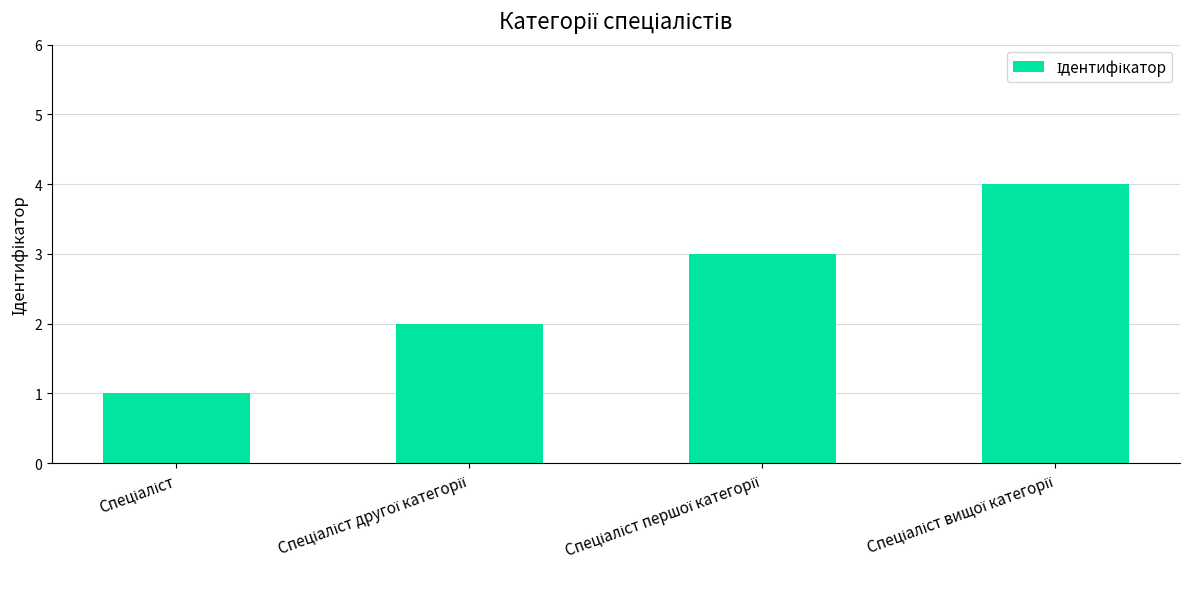

What is the maximum value shown in the chart?

4